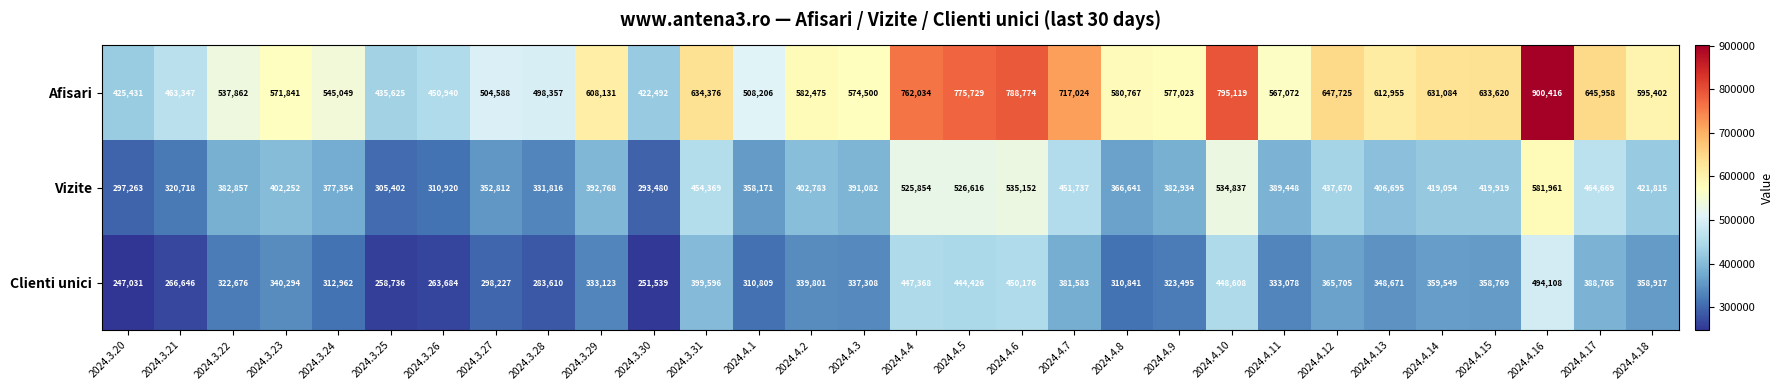

List the series in order of their peak value, lowest first.

Clienti unici, Vizite, Afisari